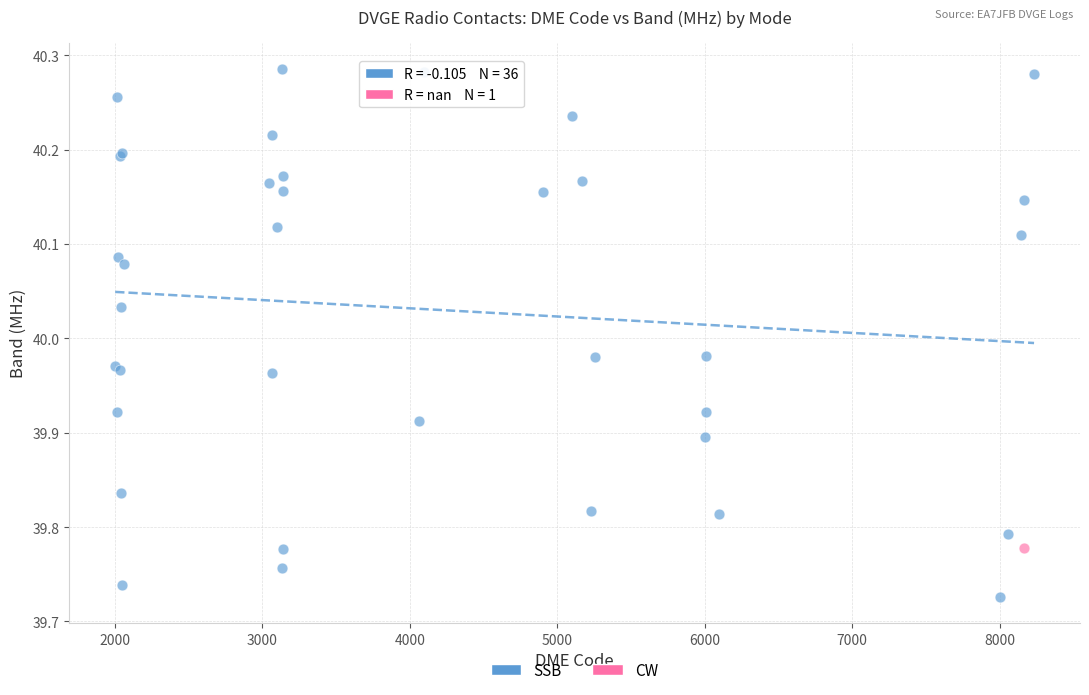

What are all the series names shown in the legend?

SSB, CW